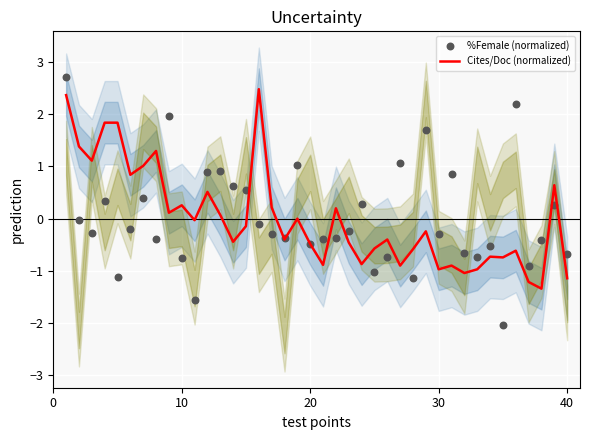

Which series contains the highest Y value?

%Female (normalized)